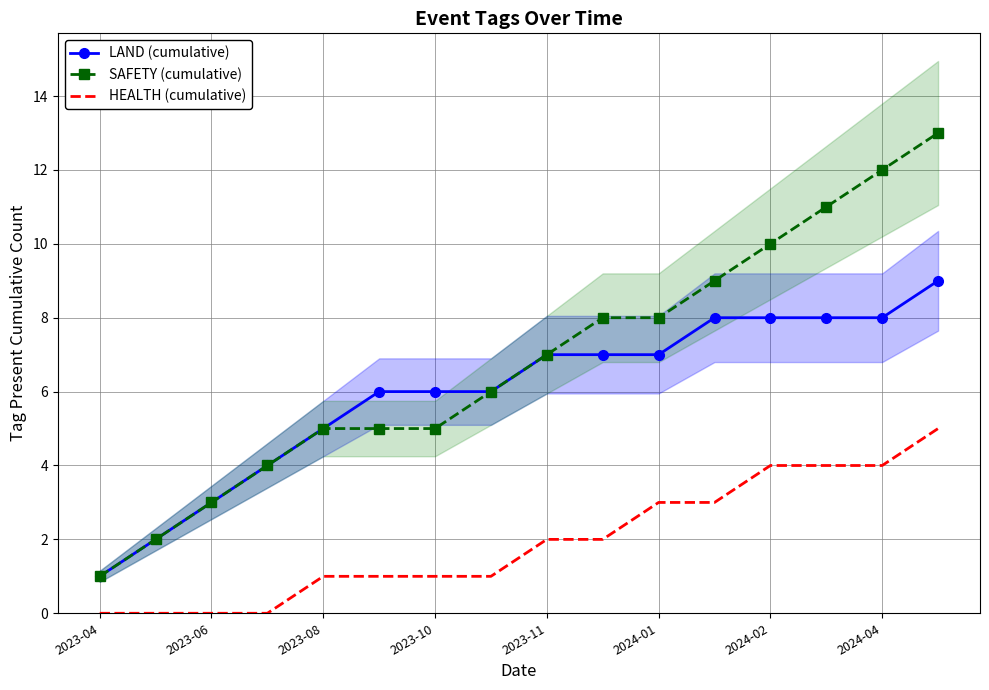

True or false: SAFETY (cumulative) and HEALTH (cumulative) cross at least once.

False